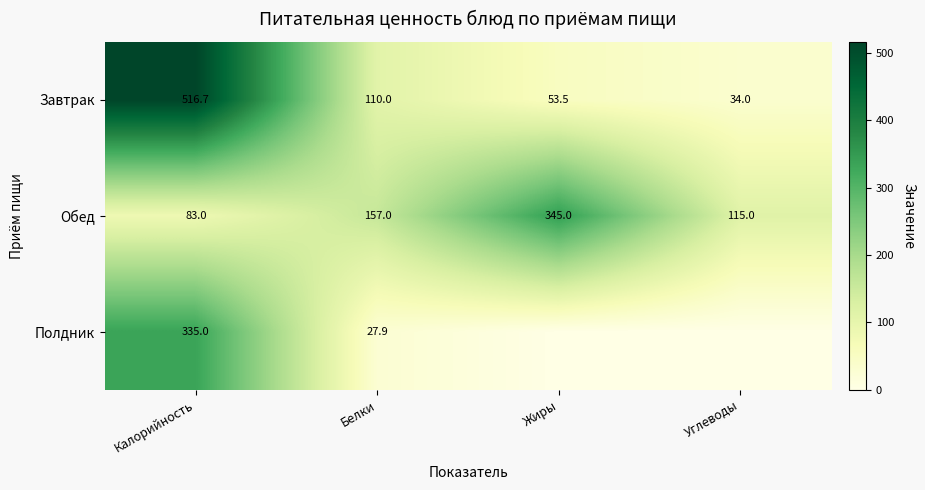

Is it true that Завтрак equals 22.8 at Белки?

False